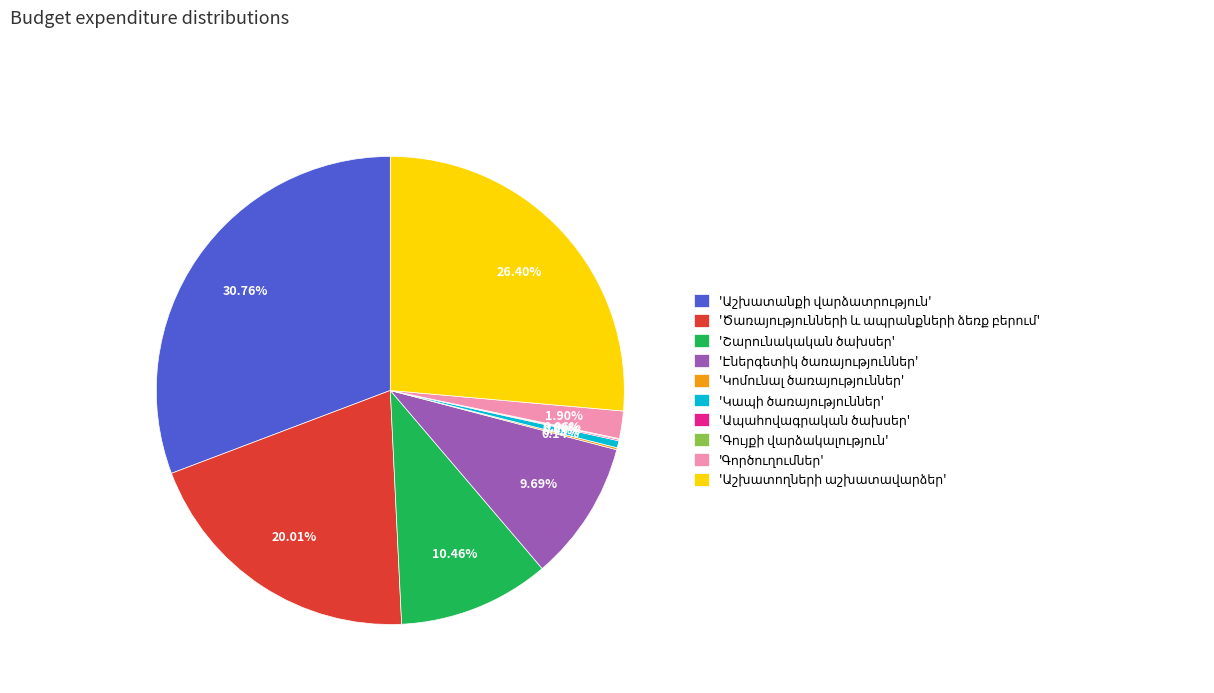

Is there any slice that represents more than half of the pie?

No